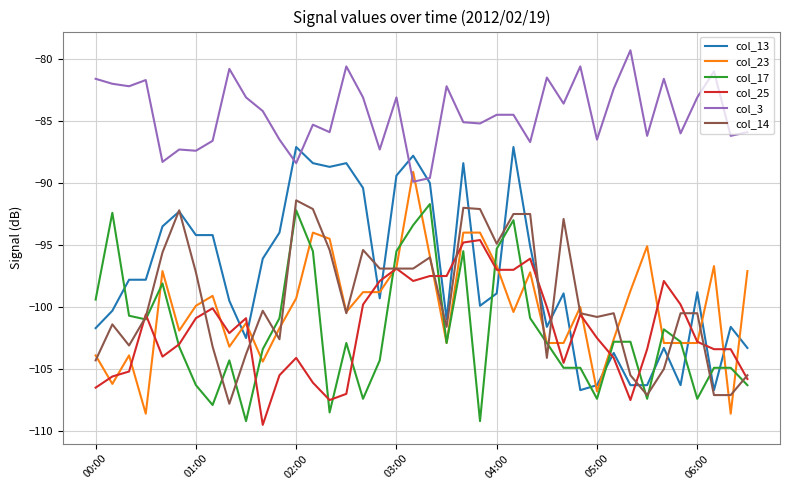

What is the minimum value for col_3?

-89.9